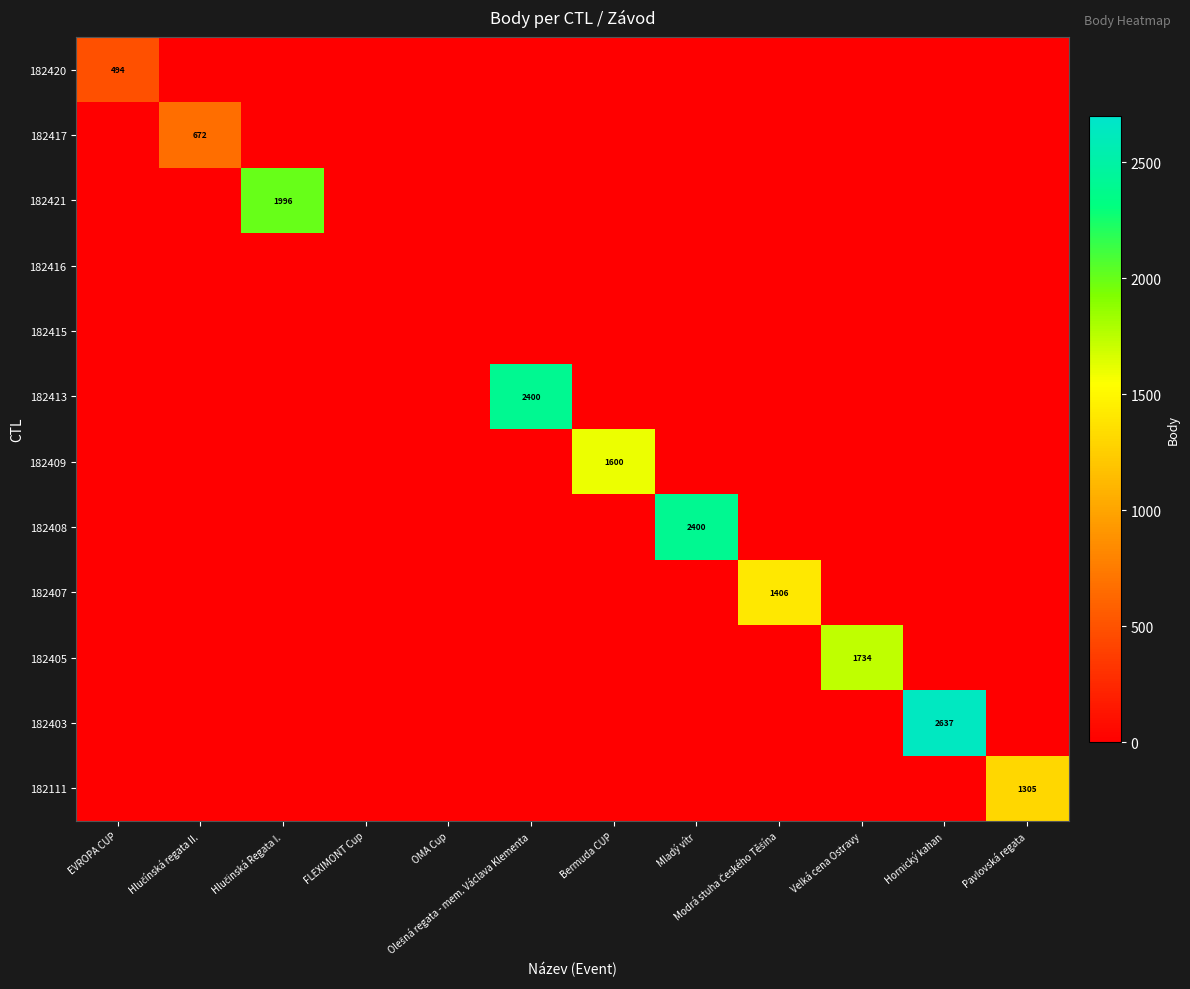

What is the highest value of the 182420 series?

494